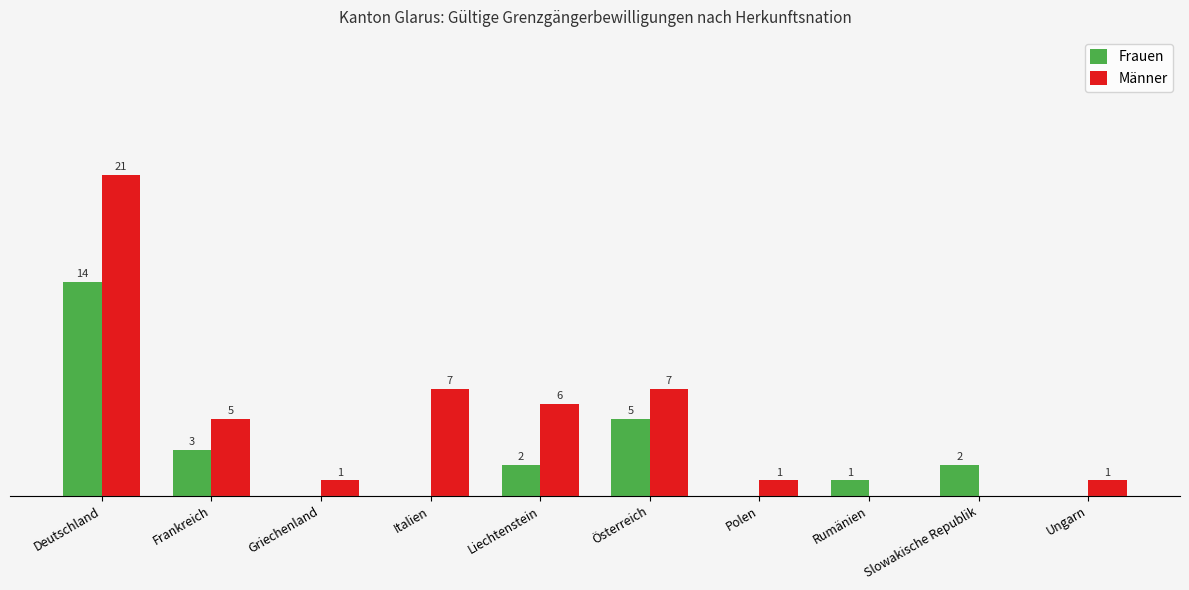

Are the bars grouped side by side (vs. stacked)?

Yes